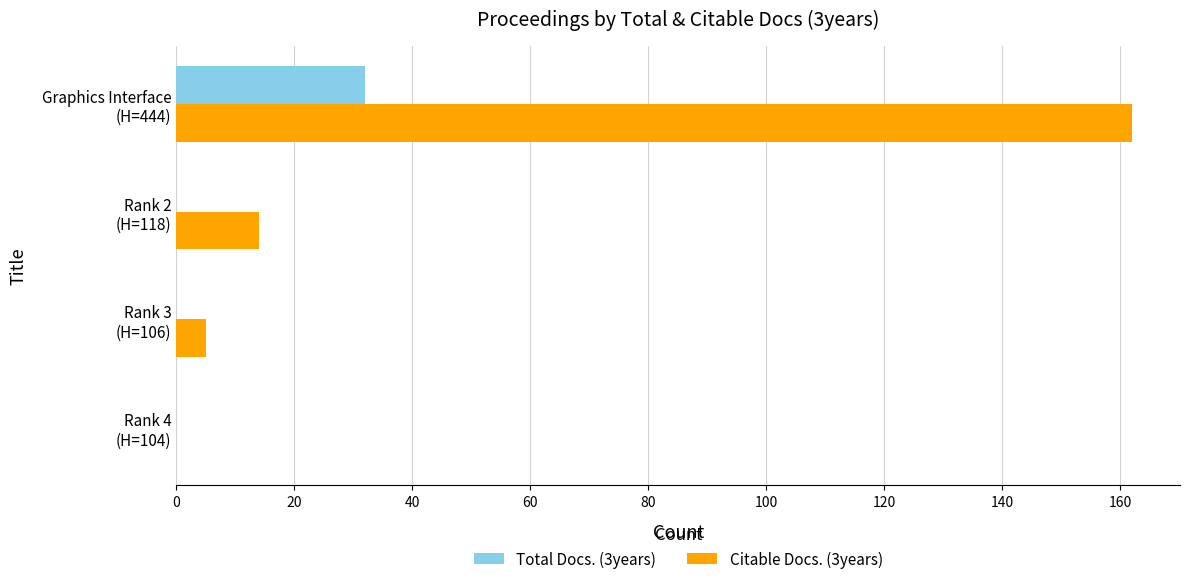

At which category is the sum across all series the highest?

Graphics Interface
(H=444)